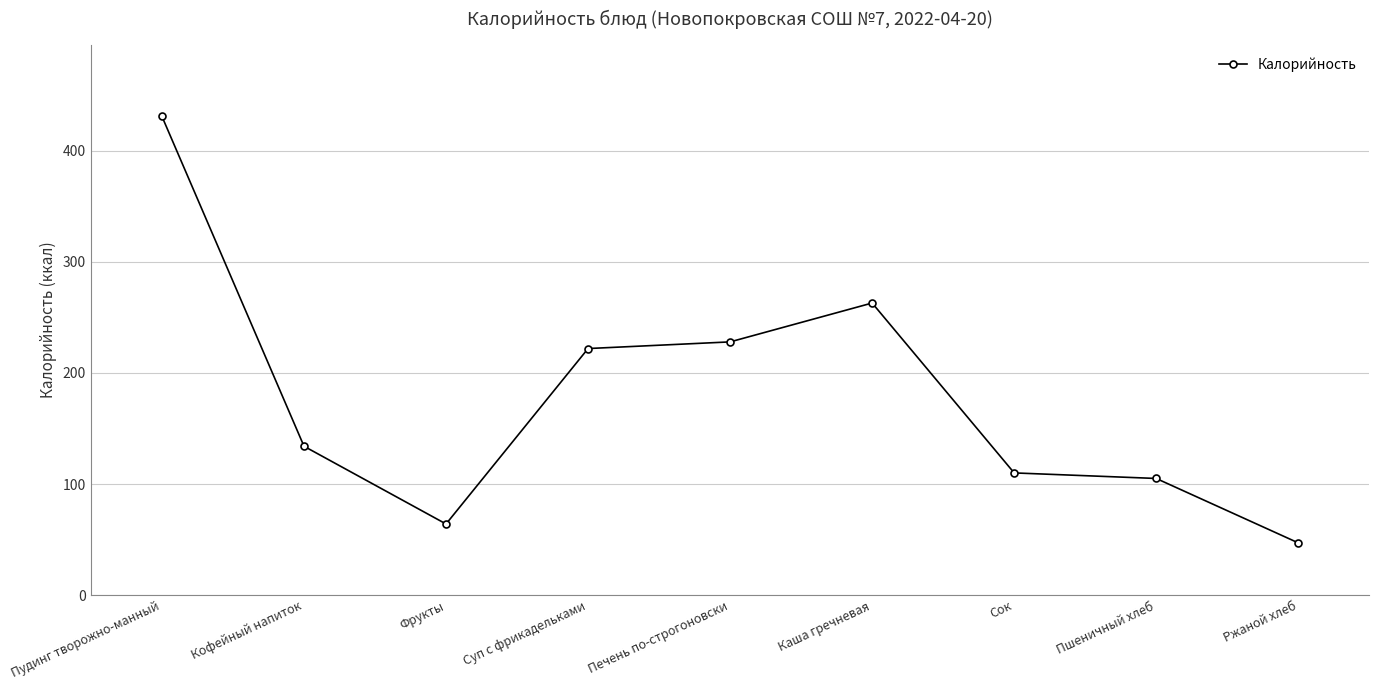

What is the label of the 3rd point from the right?

Сок